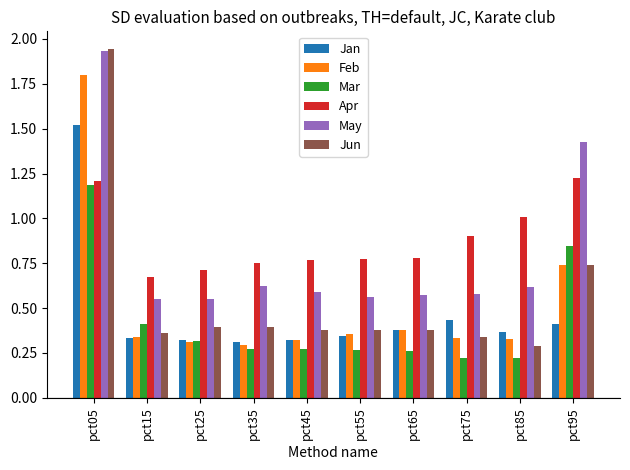

What is the difference between the highest and lowest values at pct45?

0.5